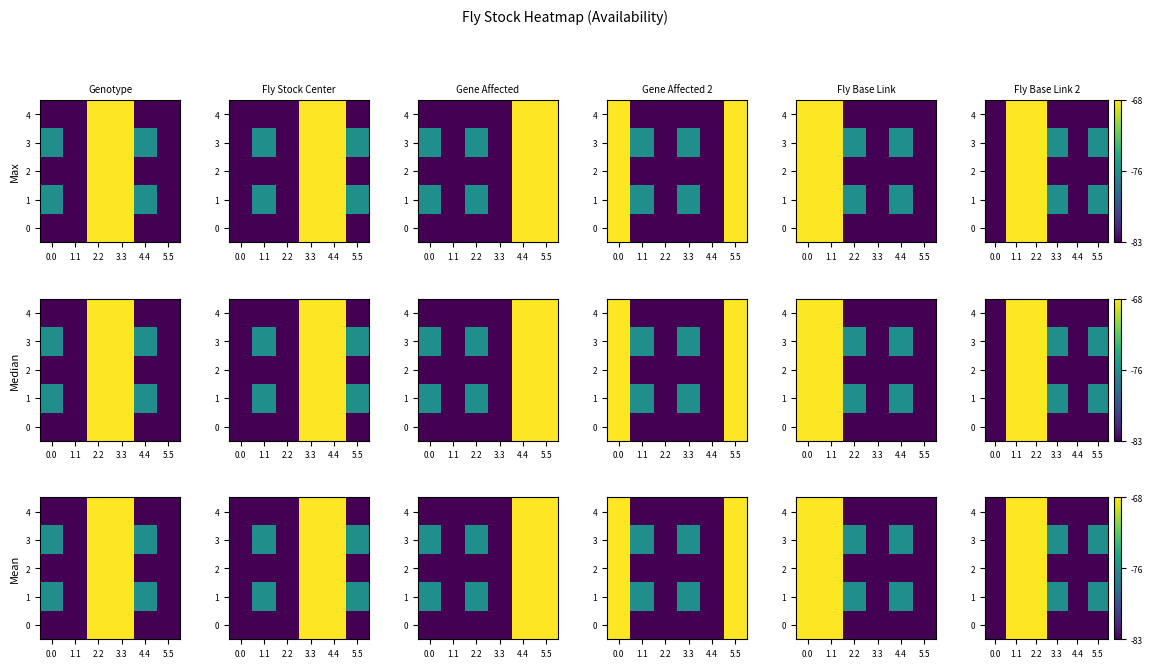

Rank the categories by 1 value from highest to lowest.

1.1, 2.2, 3.3, 5.5, 0.0, 4.4